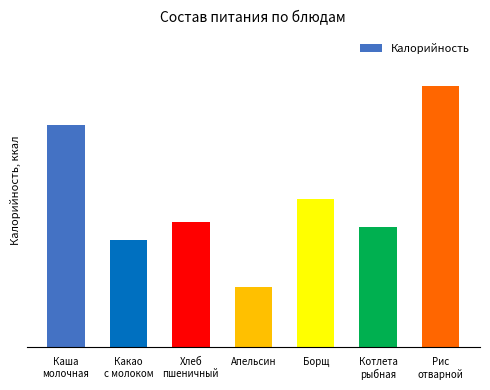

How many data points are above 117?

4